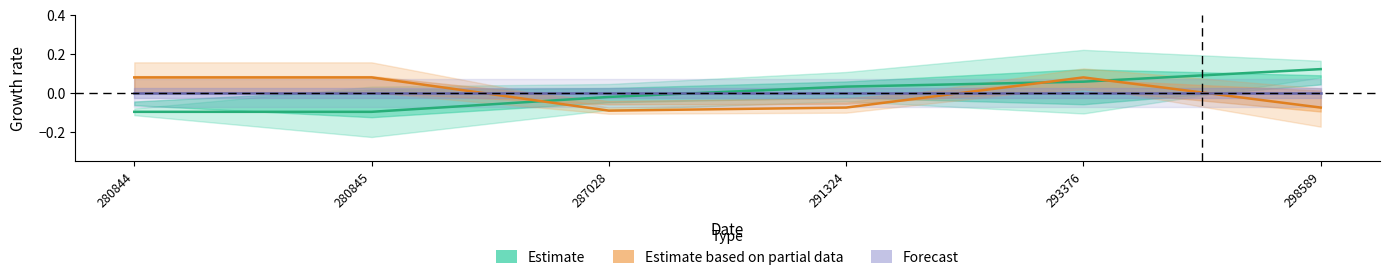

True or false: Forecast and Estimate based on partial data intersect in this chart.

True